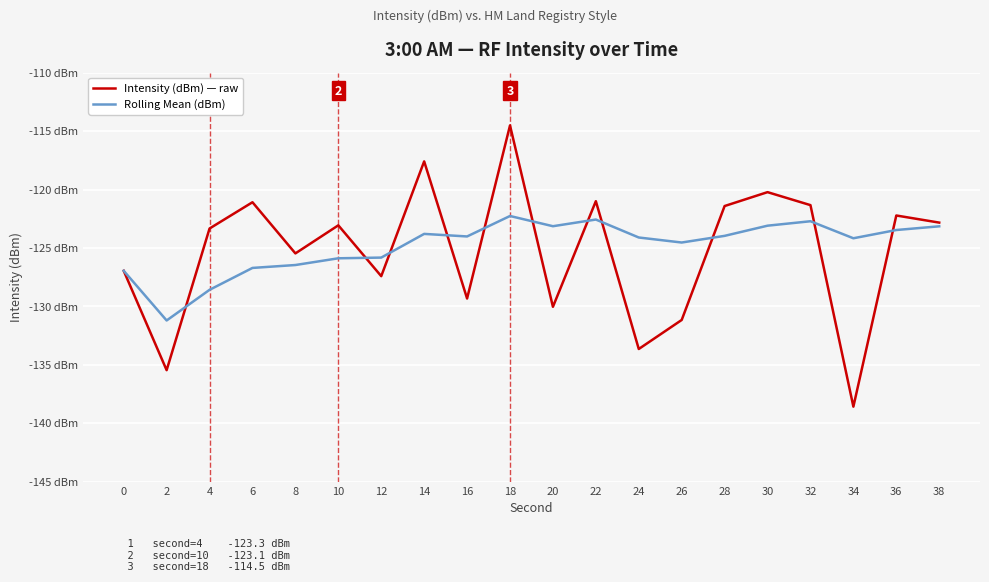

What is the value of the Intensity (dBm) — raw point at the 8th from the left?

-117.6